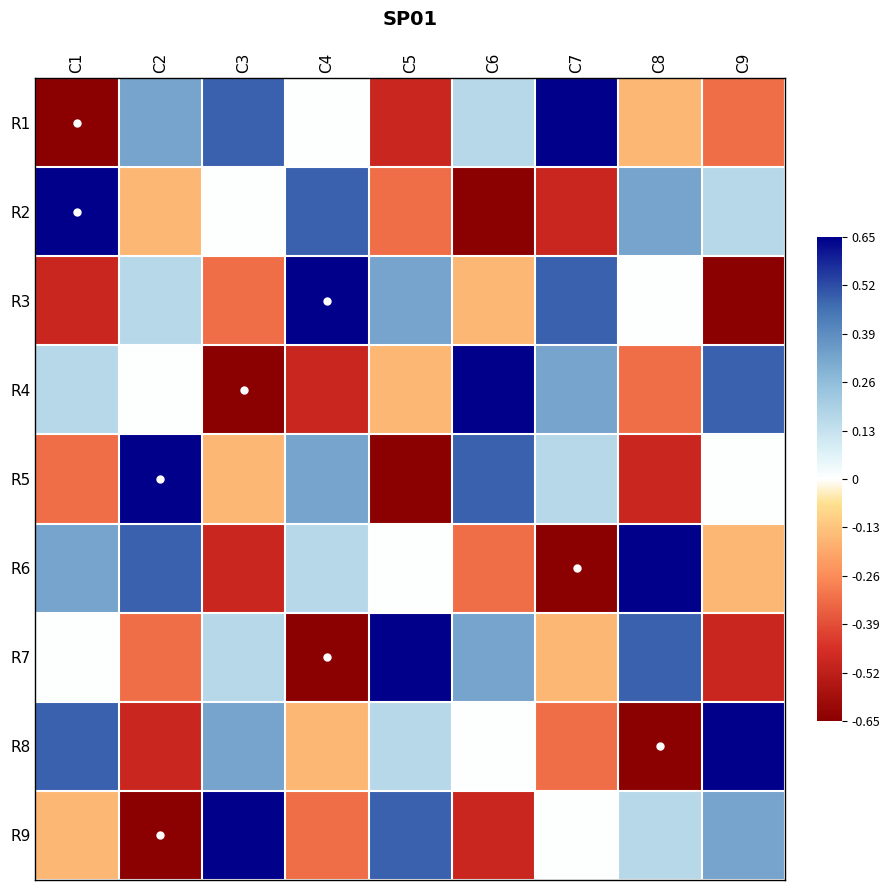

Rank the series at C5 from lowest to highest value.

R5, R1, R2, R4, R6, R8, R3, R9, R7